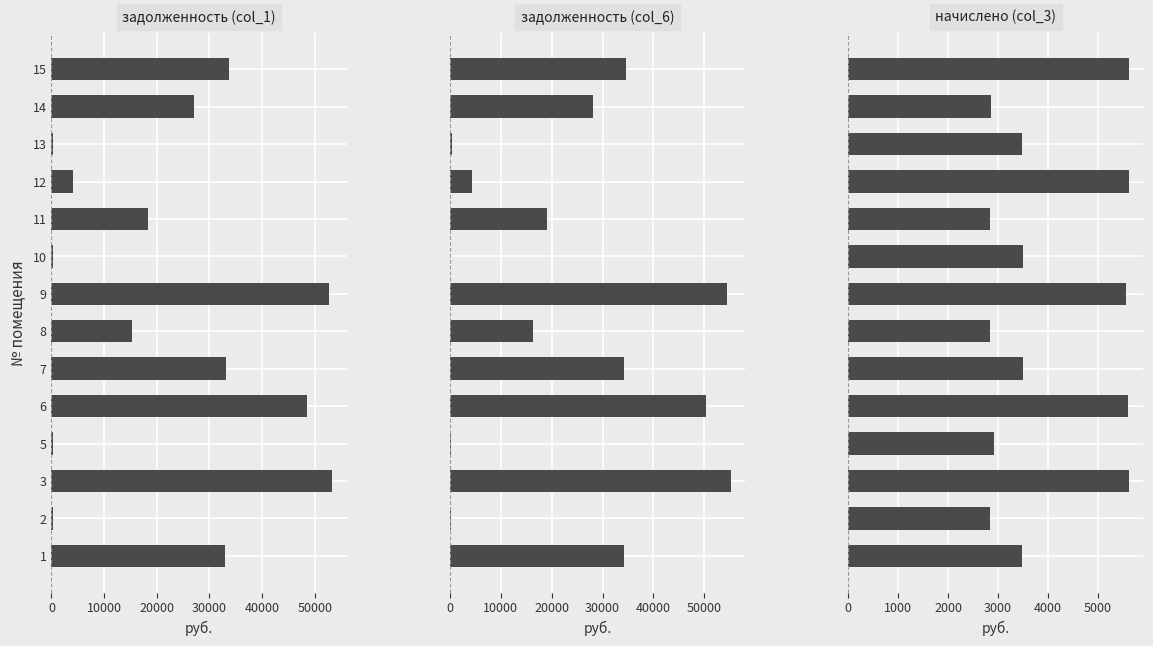

Which series has the largest range (max minus min)?

задолженность (col_6)